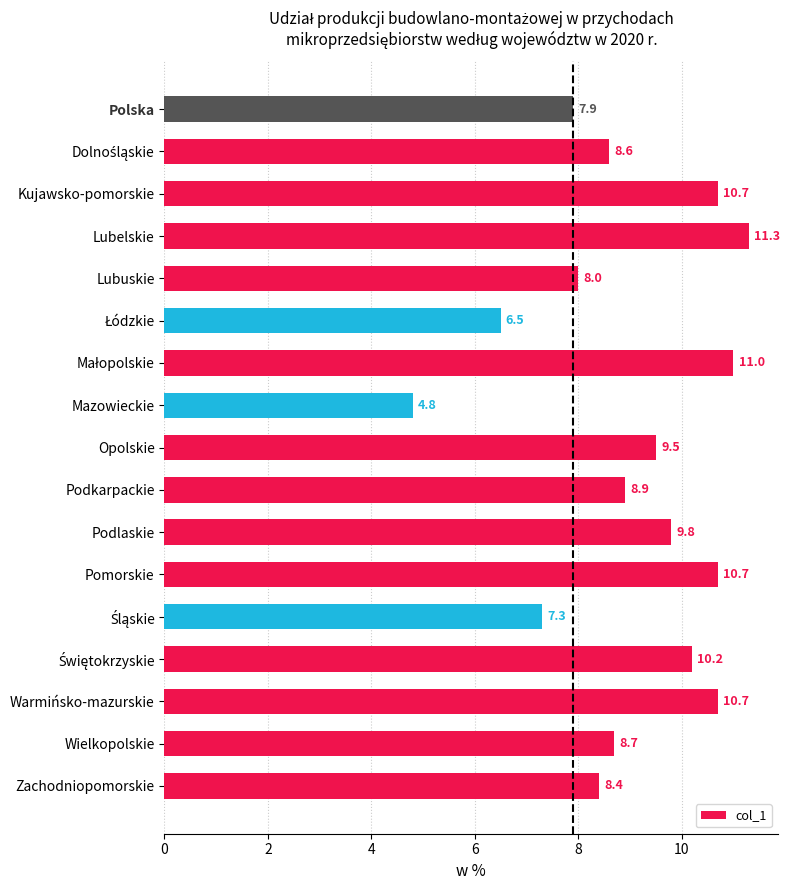

What is the change in value from Zachodniopomorskie to Pomorskie?

+2.3